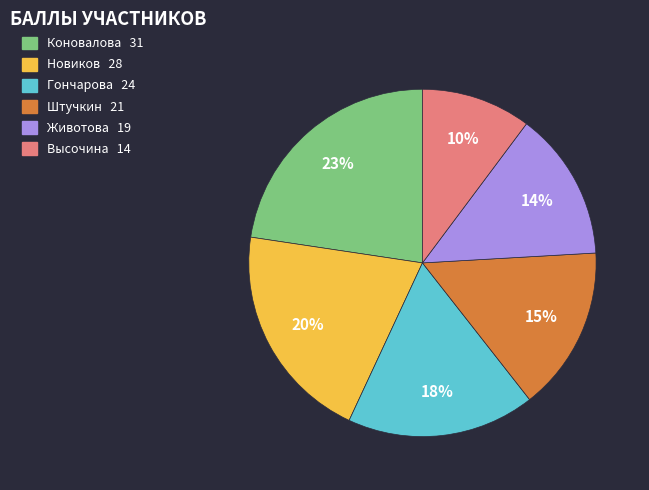

Combined, do Новиков and Гончарова account for over 50%?

No